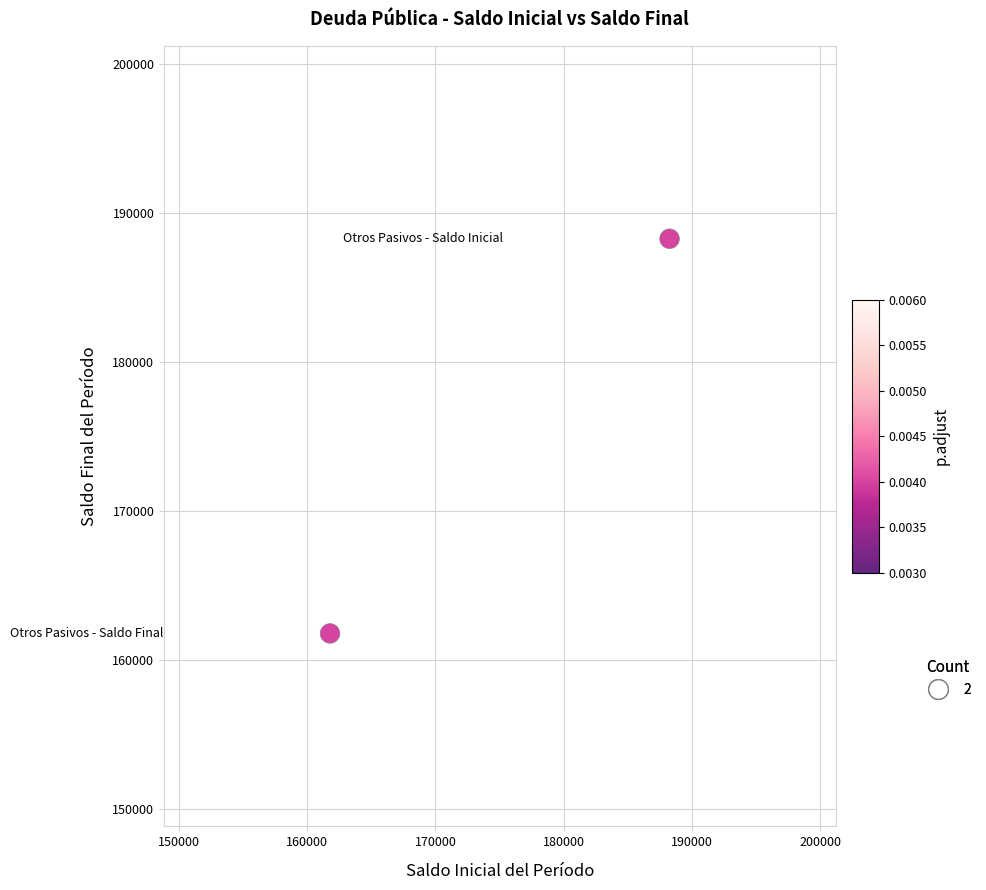

What is the average X value?

175023.4